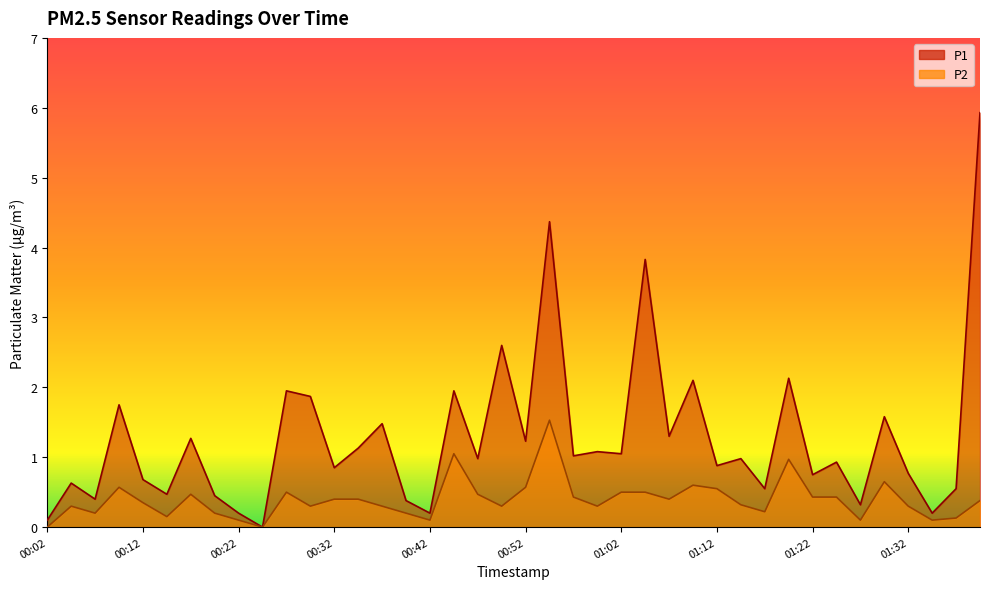

What is the sum of the P1 values at 01:32 and 00:42?

1.0